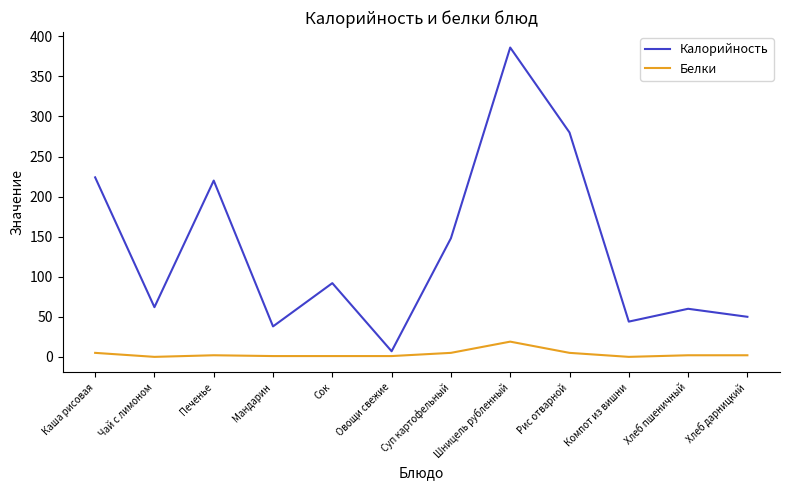

Between Печенье and Рис отварной, which series saw the biggest shift?

Калорийность